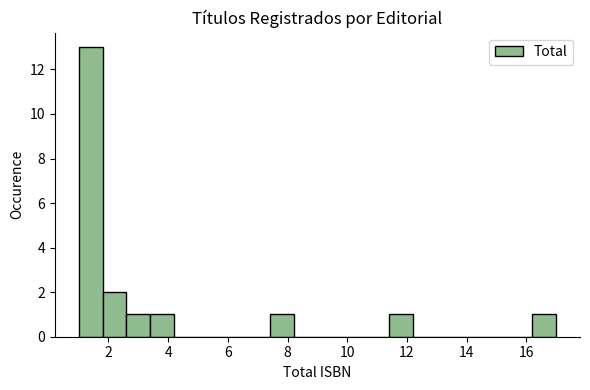

Which range on the x-axis has the tallest bar?

1.0 to 1.8